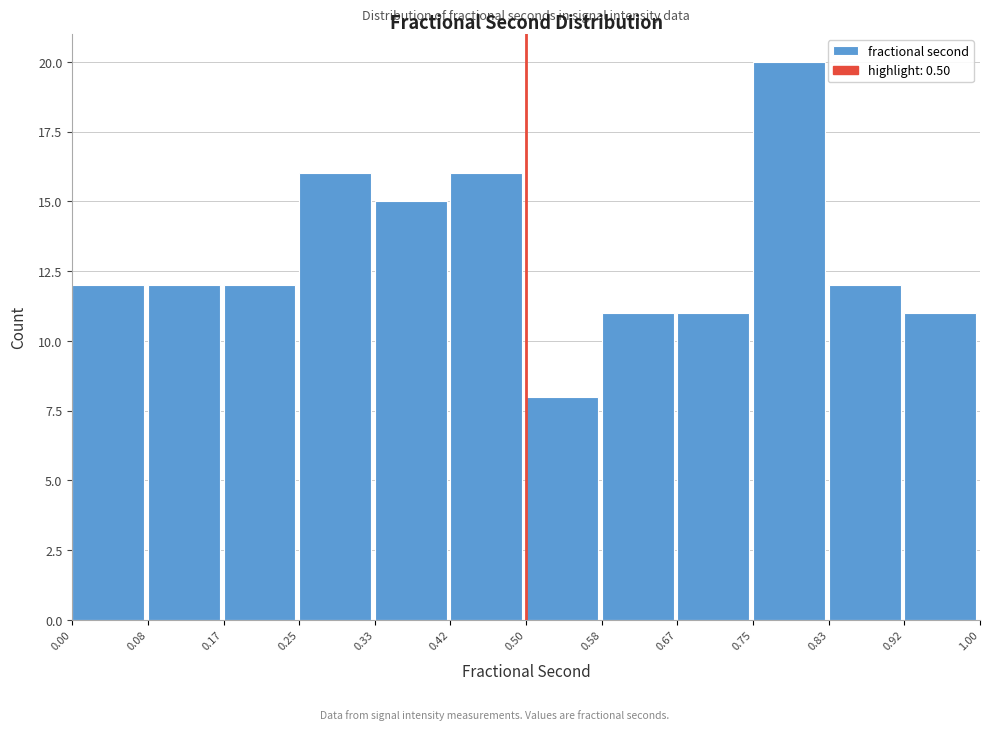

Which range on the x-axis has the tallest bar?

0.75 to 0.83